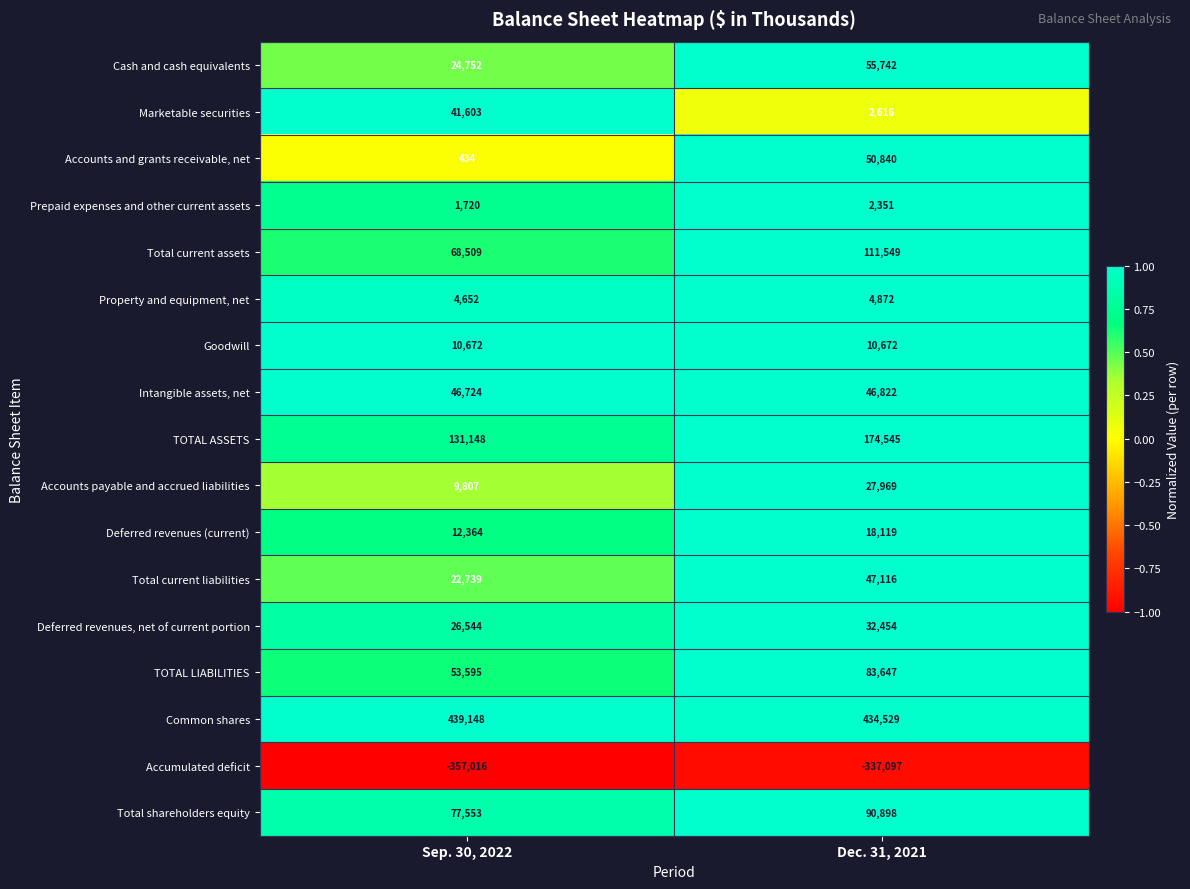

Is it true that Deferred revenues, net of current portion equals 32454 at Dec. 31, 2021?

True